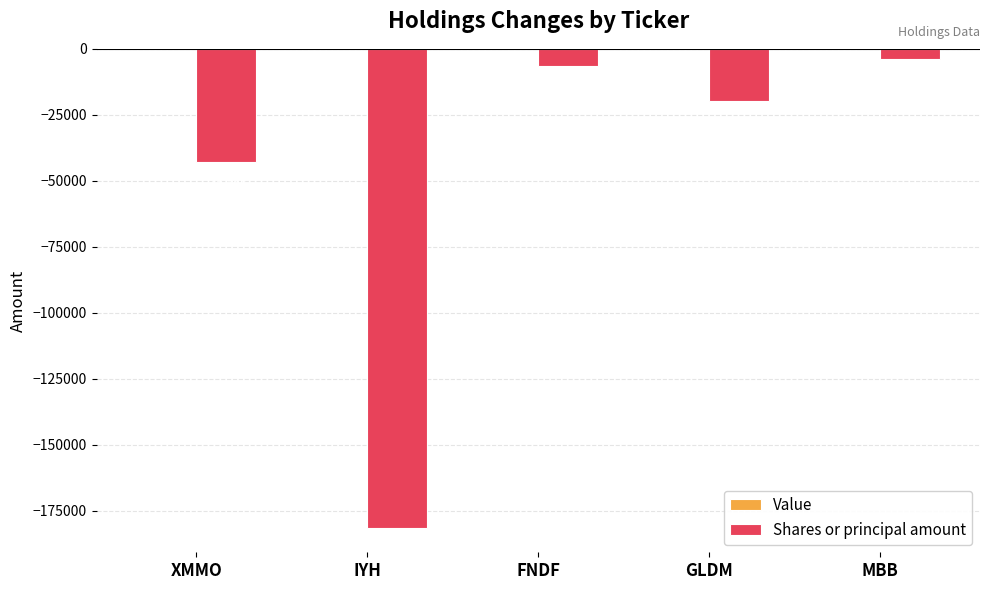

Reading right to left, transcribe all the data shown in this chart.

-3929	-19711	-6386	-181618	-42795